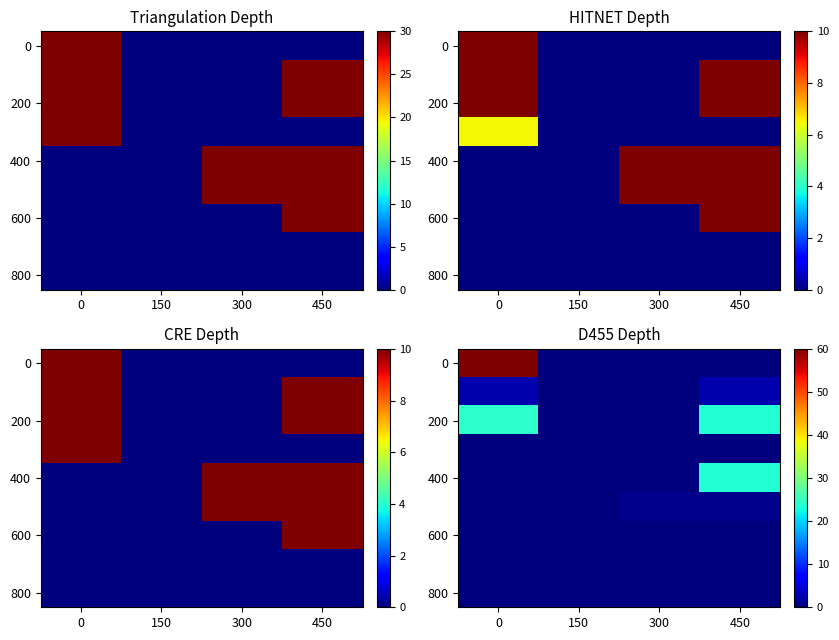

Which series has the largest range (max minus min)?

row_0